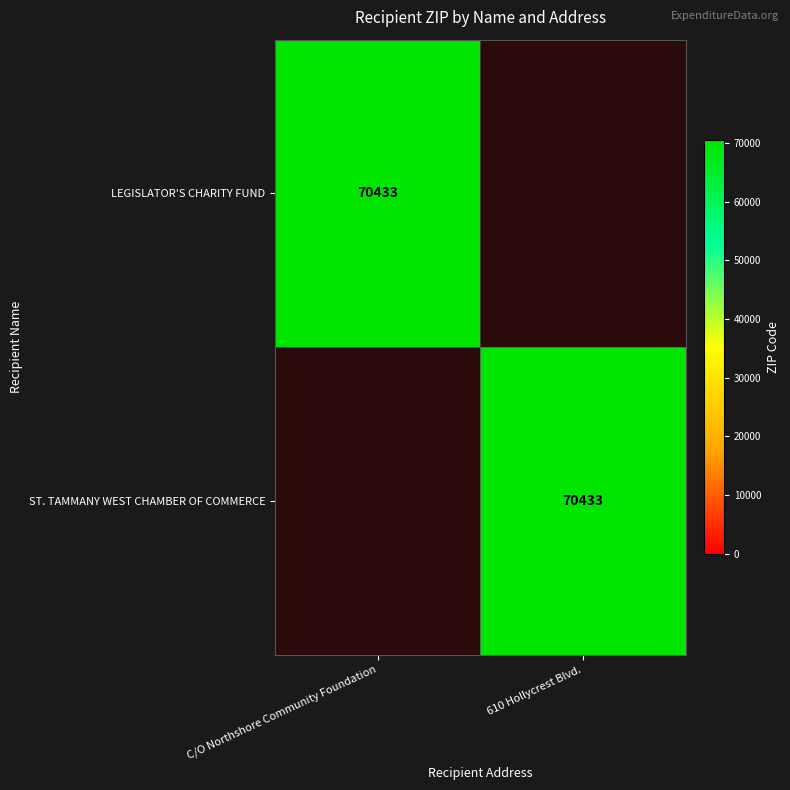

Rank the series by their maximum value, from lowest to highest.

LEGISLATOR'S CHARITY FUND, ST. TAMMANY WEST CHAMBER OF COMMERCE